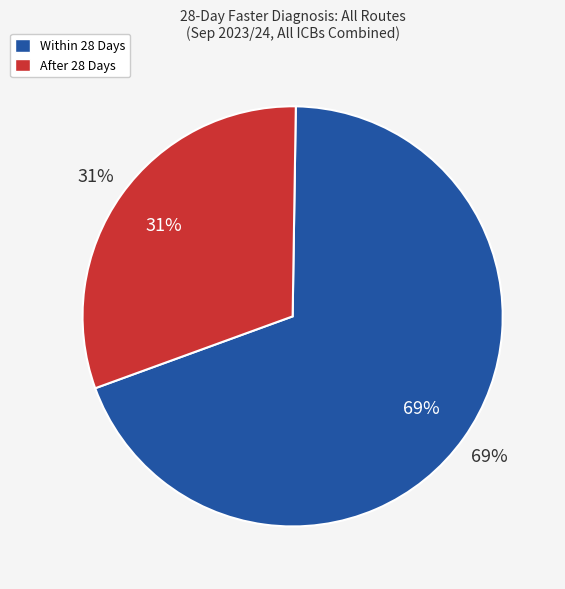

Which slice is the smallest?

After 28 Days